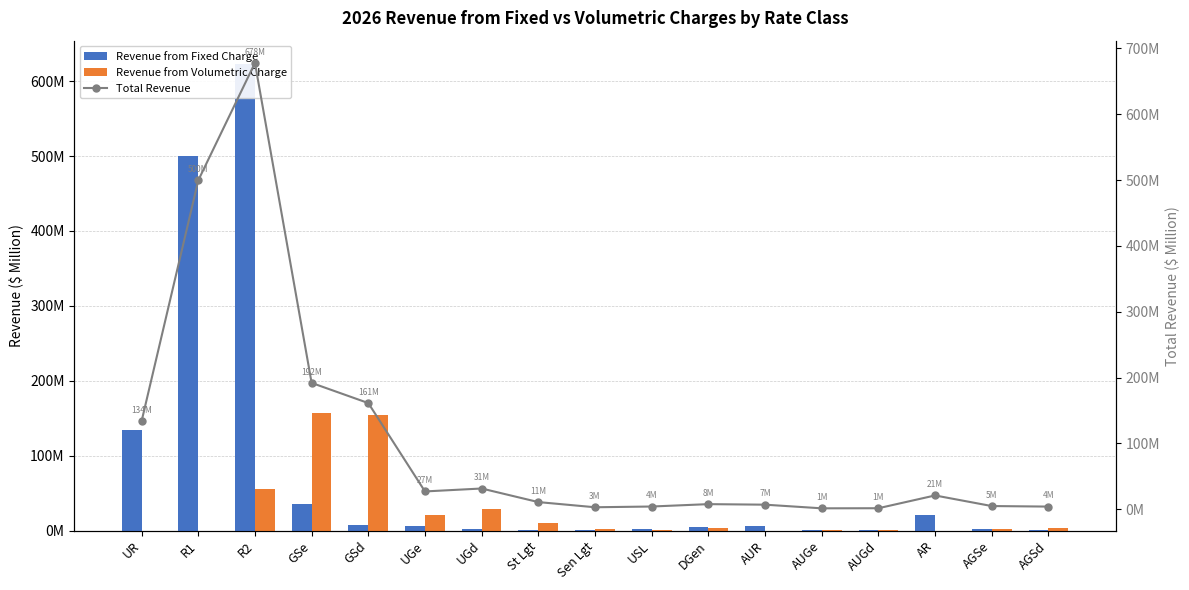

How many data points in Revenue from Volumetric Charge are above 2?

10